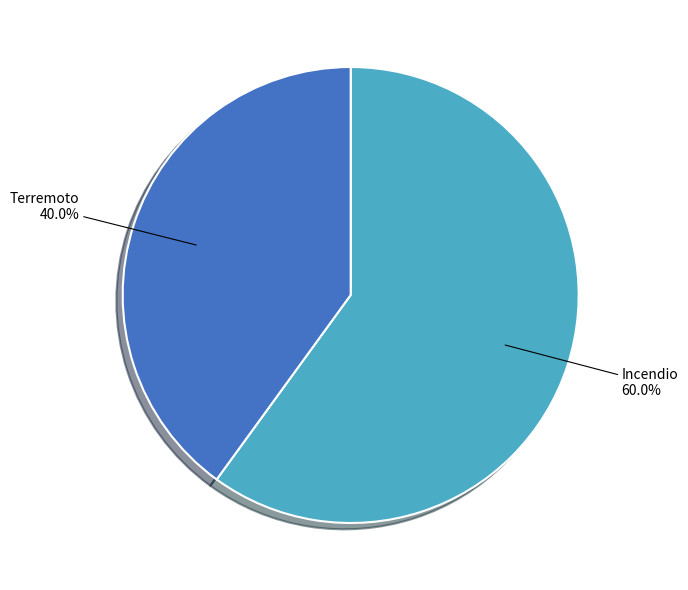

Between Incendio and Terremoto, which is larger?

Incendio